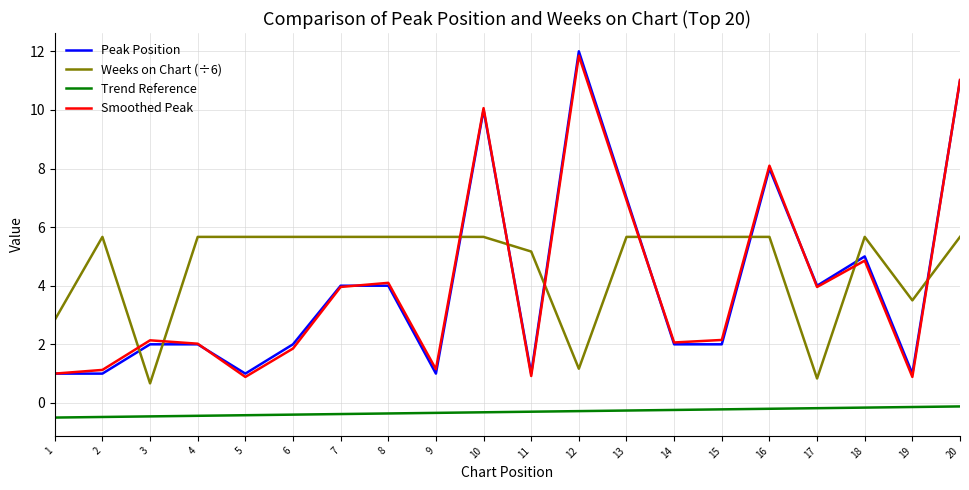

At which category is the sum across all series the highest?

20